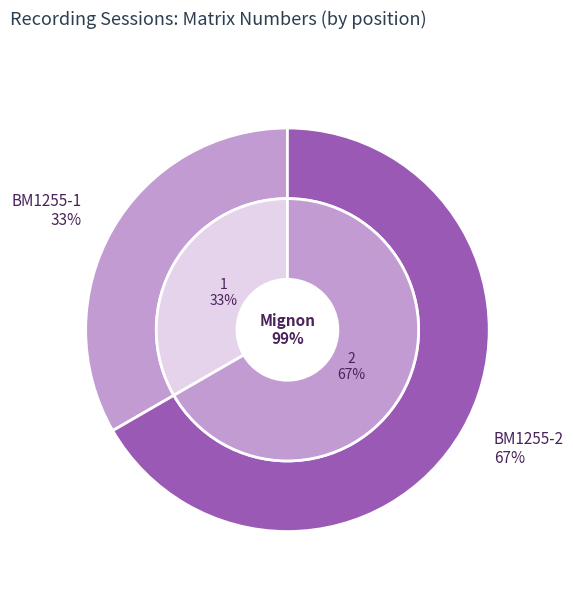

Is it true that BM1255-2 is 67% of the pie?

True